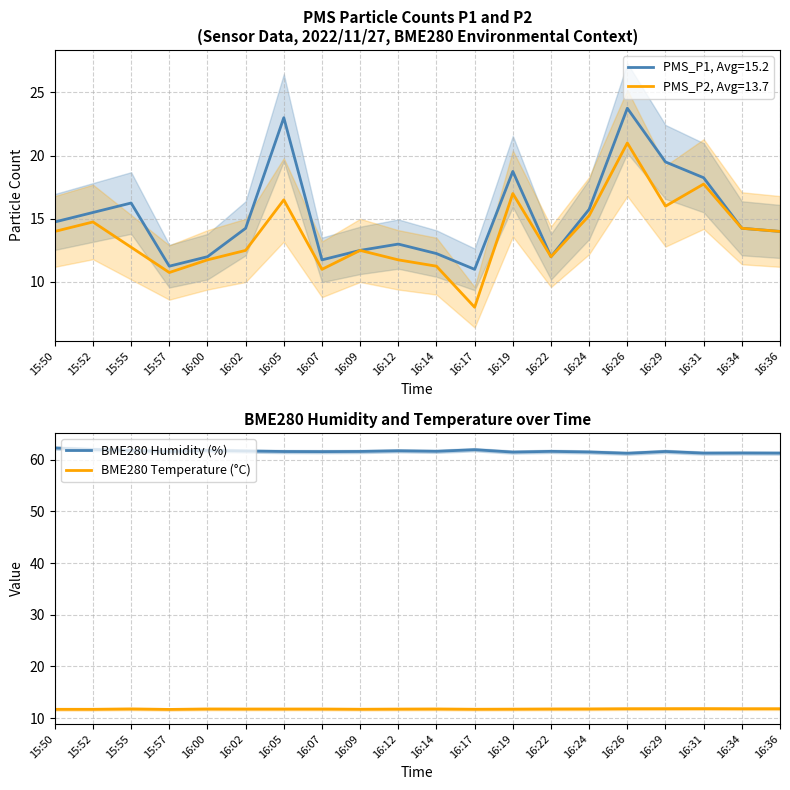

How many interior local valleys does the BME280 Temperature (°C) series have?

3